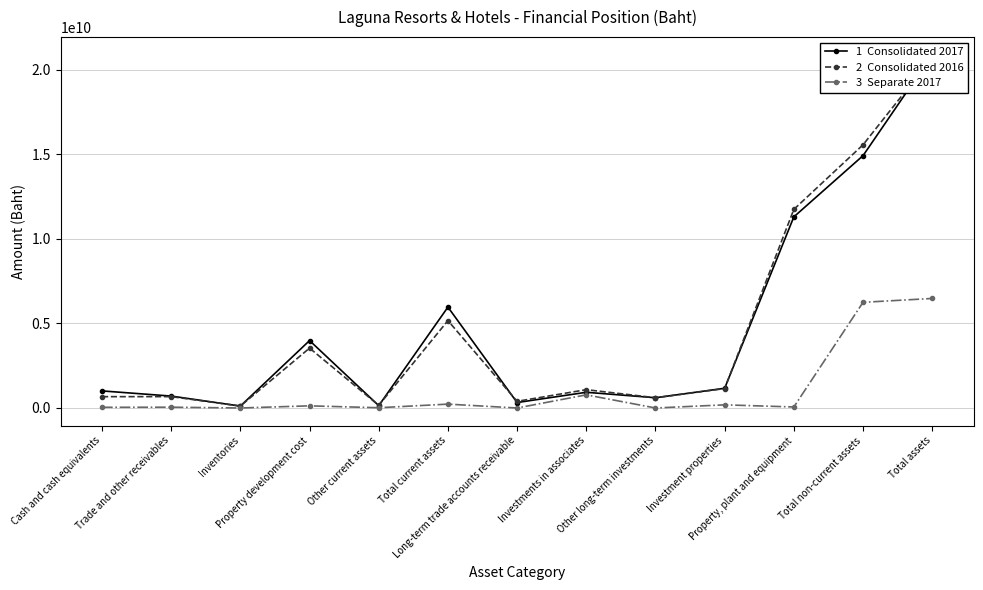

How many lines are shown in the chart?

3